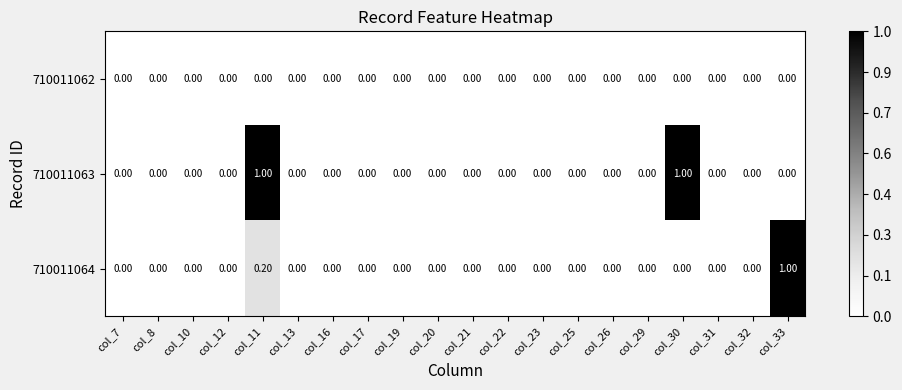

List the series in order of their overall mean, lowest first.

710011062, 710011064, 710011063